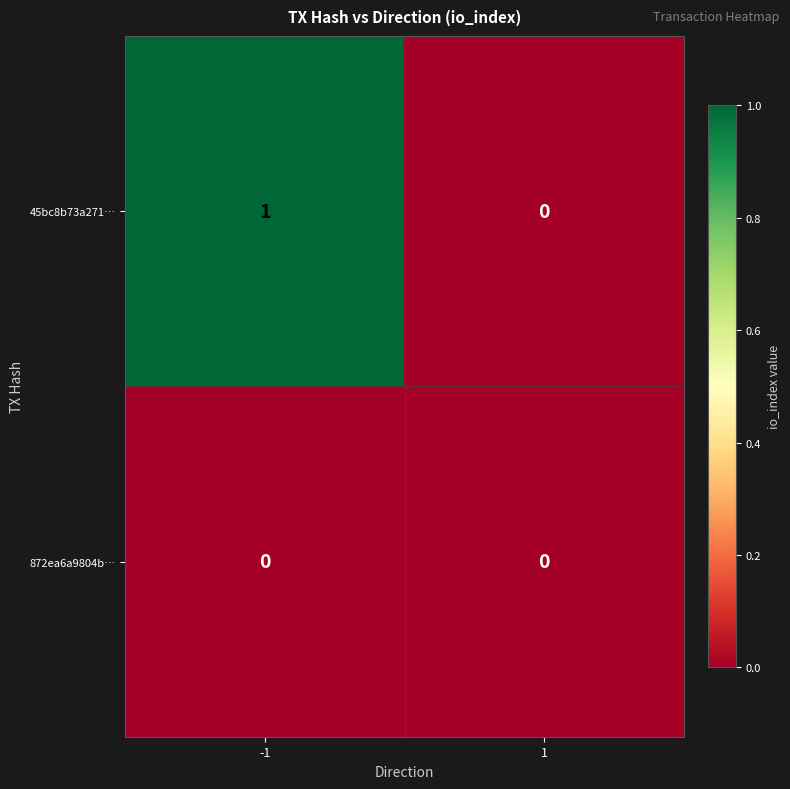

The value of 872ea6a9804b… at -1 is 0. True or false?

True